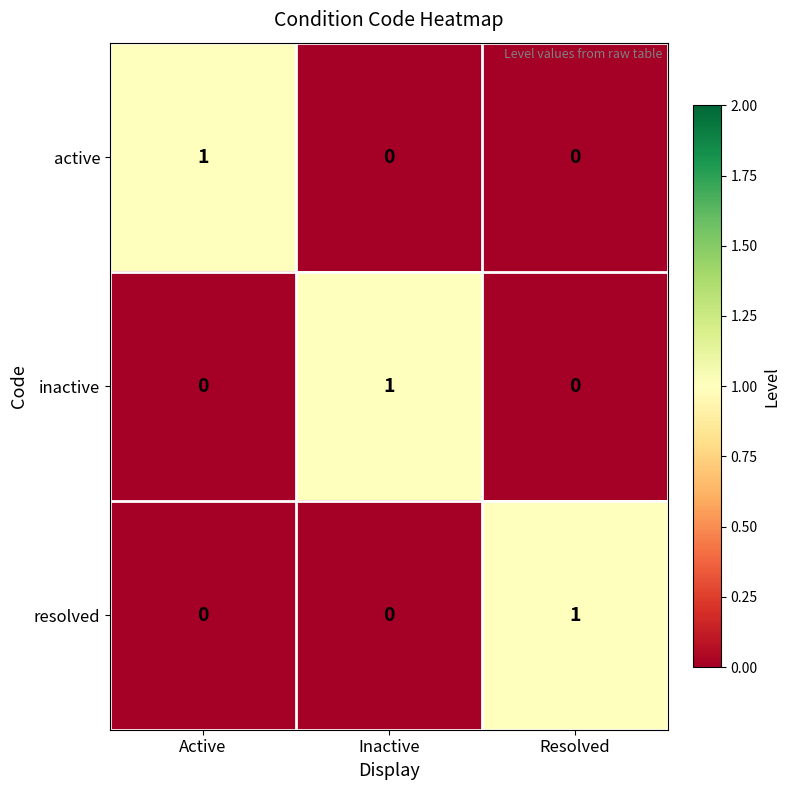

True or false: inactive has a value of 0 at Active.

True